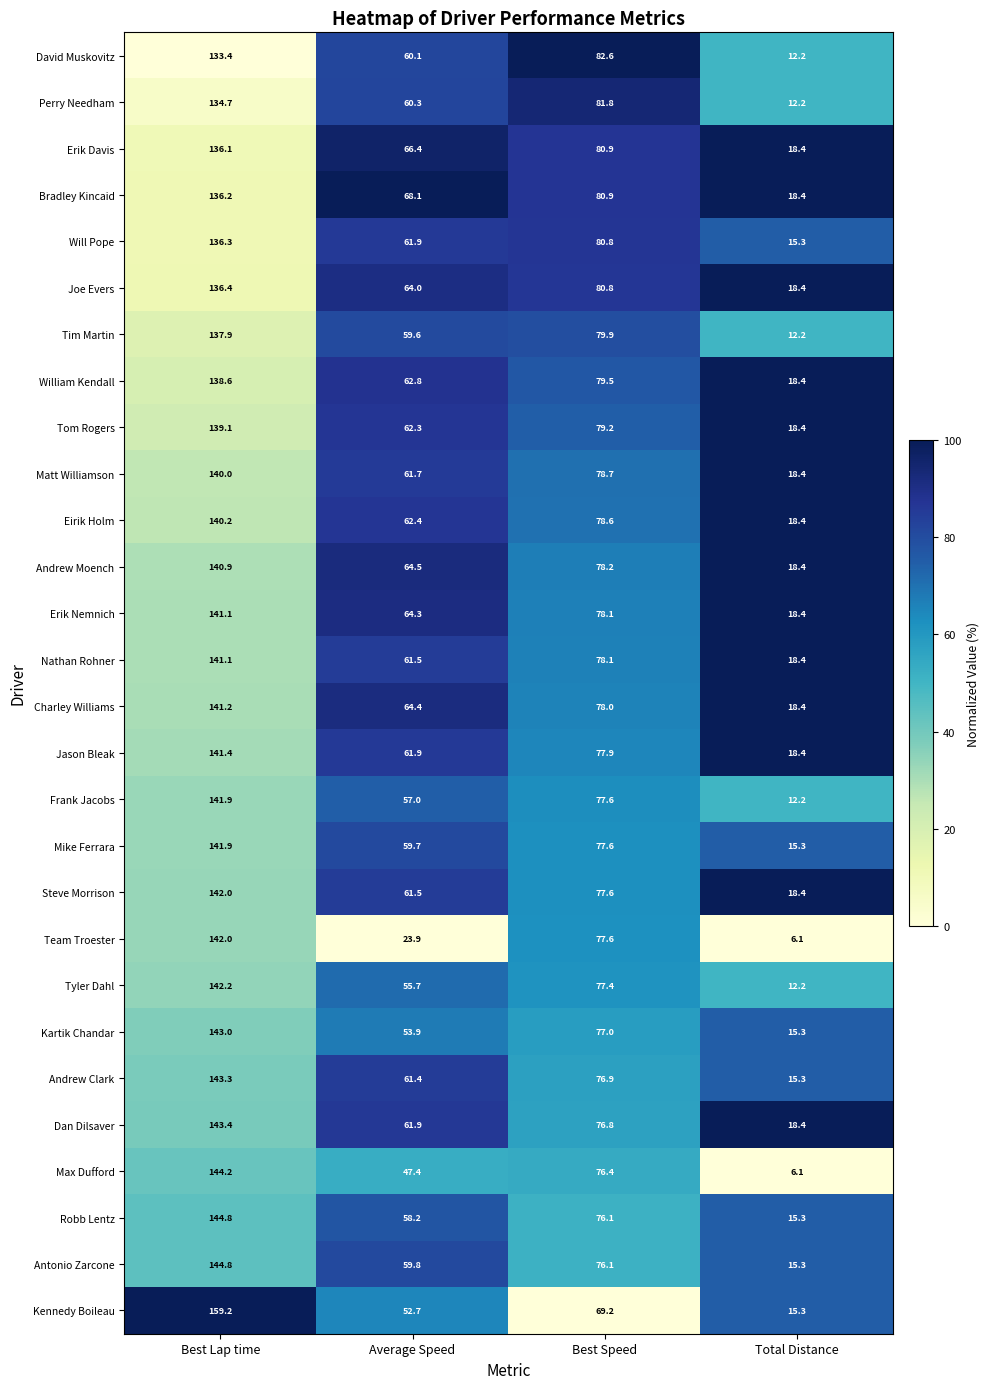

What is the difference between the maximum and minimum values in the Dan Dilsaver series?

125.0